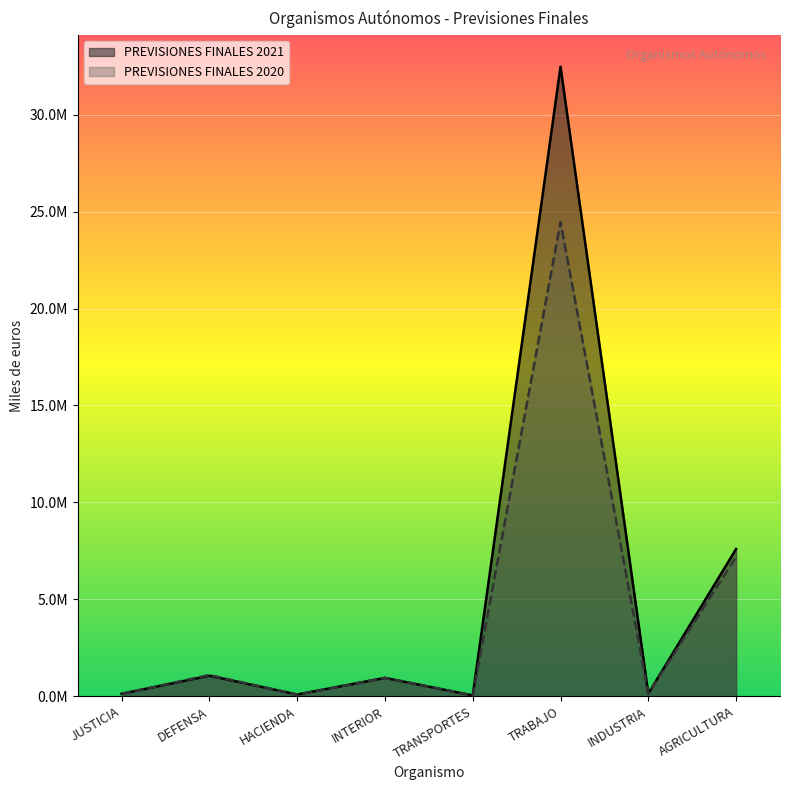

Is the value of PREVISIONES FINALES 2021 at TRANSPORTES greater than the value of PREVISIONES FINALES 2020 at TRABAJO?

No